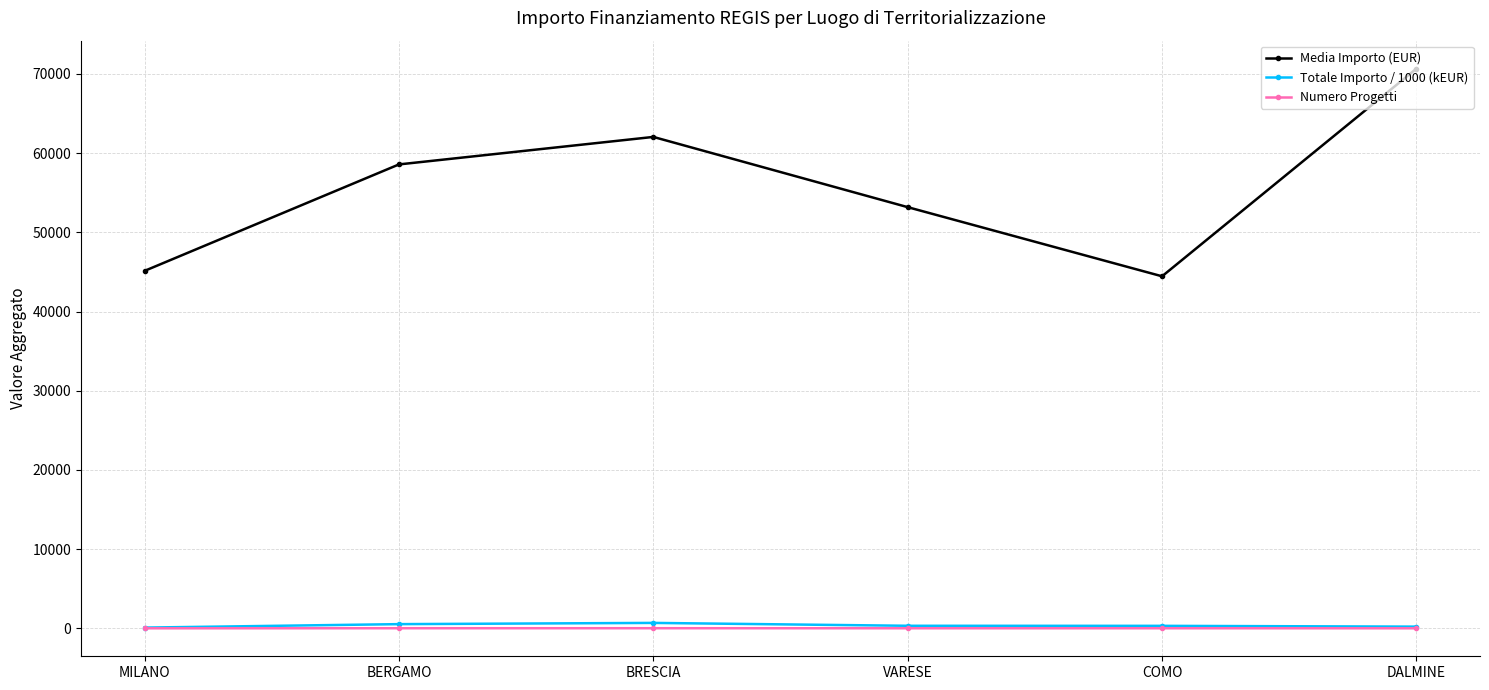

The Media Importo (EUR) series shows 80884.8 at VARESE. True or false?

False